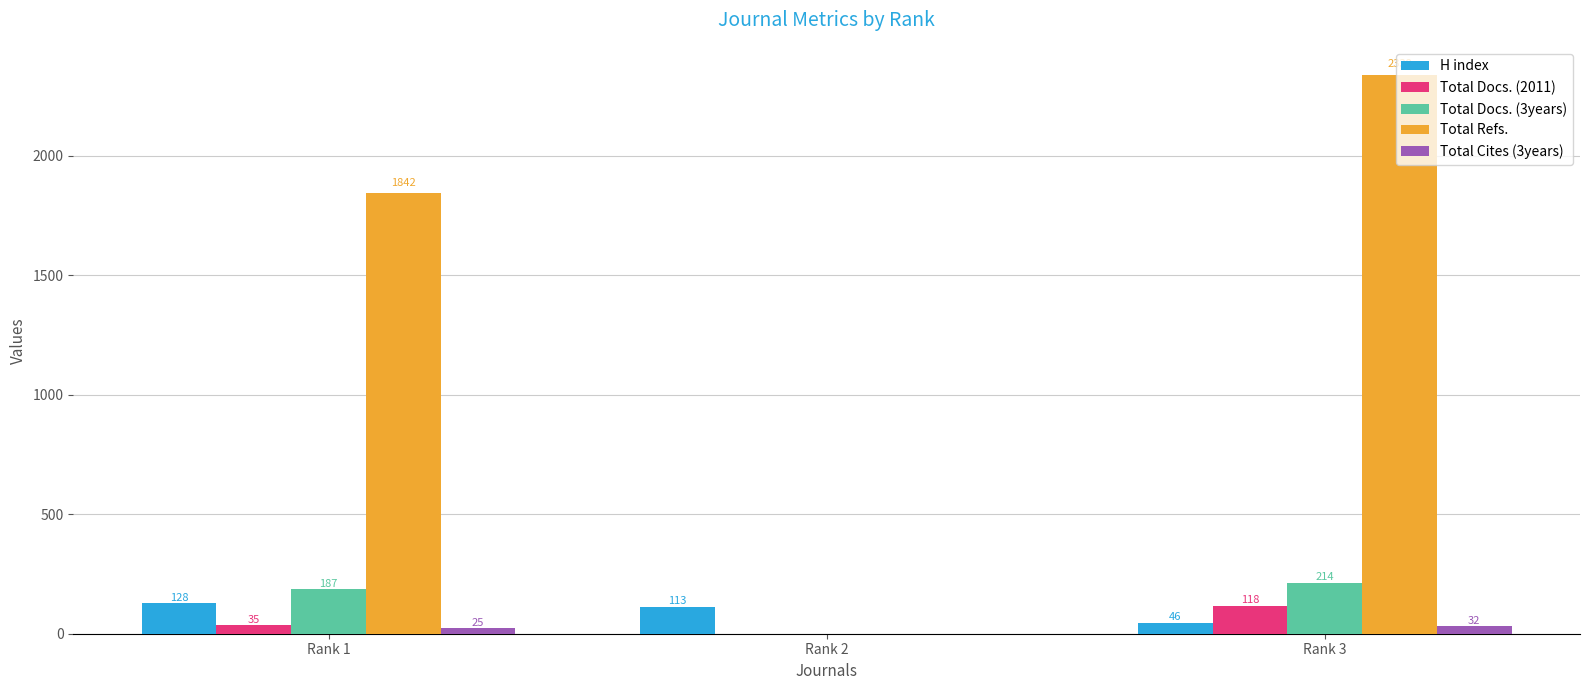

Where is Total Docs. (2011) nearest to the value 59?

Rank 1